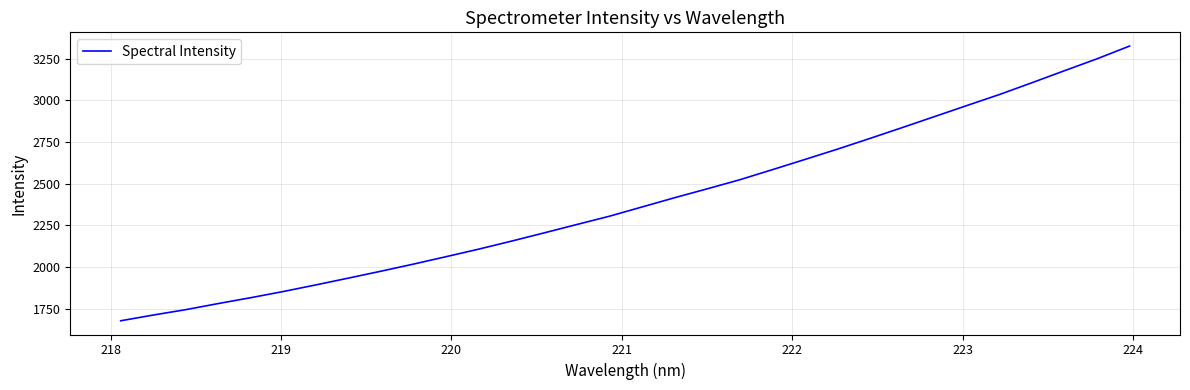

What is the maximum value shown in the chart?

3325.0